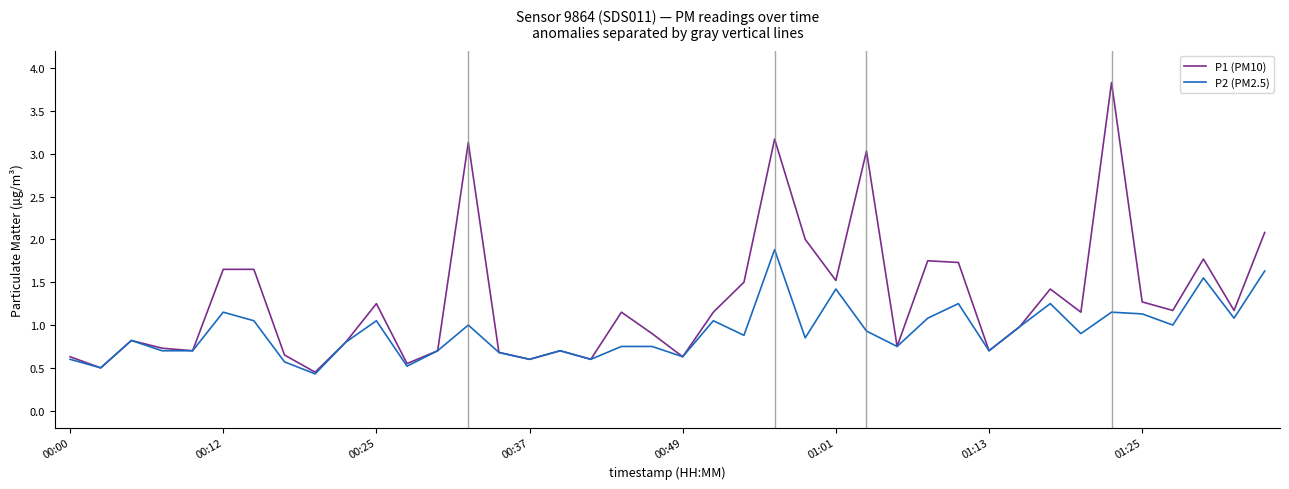

How many lines are shown in the chart?

2